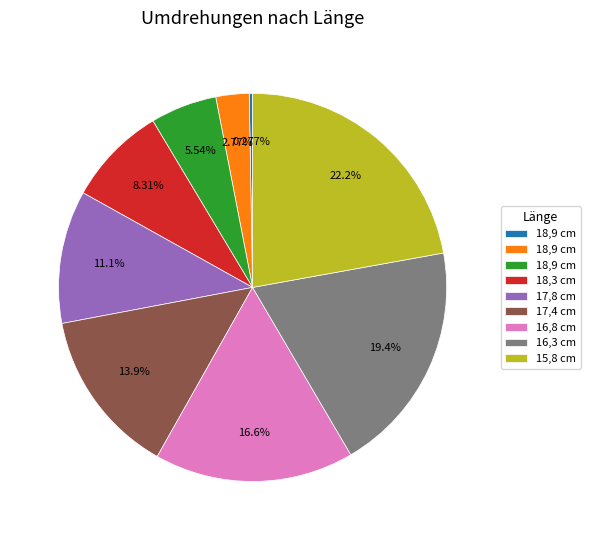

To the nearest percent, what is the difference between the largest and smallest slice percentages?

22%